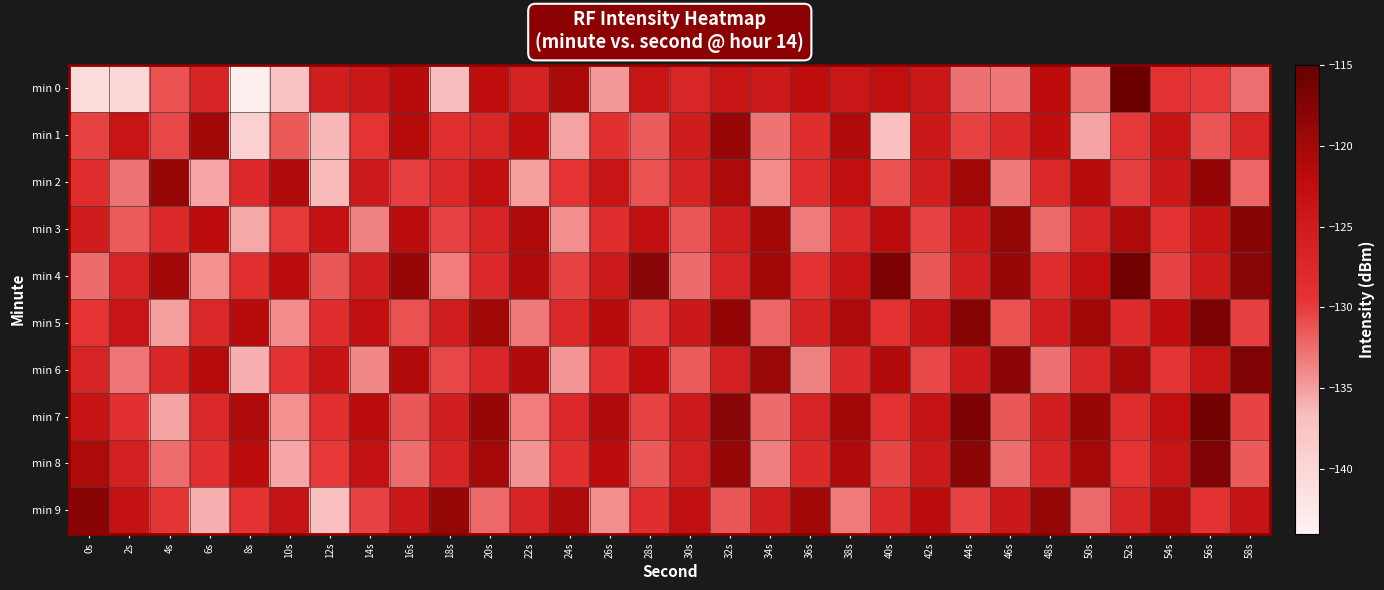

Reading left to right, list all the values displayed in this chart.

min 0: 0s=-140.7	2s=-140.0	4s=-131.2	6s=-126.8	8s=-143.6	10s=-137.1	12s=-125.5	14s=-124.5	16s=-121.8	18s=-136.6	20s=-122.3	22s=-126.5	24s=-120.6	26s=-134.8	28s=-123.9	30s=-126.9	32s=-123.8	34s=-124.7	36s=-122.3	38s=-124.2	40s=-122.6	42s=-124.3	44s=-132.7	46s=-133.0	48s=-122.2	50s=-133.0	52s=-115.4	54s=-129.1	56s=-129.8	58s=-132.6
min 1: 0s=-130.3	2s=-123.8	4s=-130.6	6s=-119.9	8s=-139.1	10s=-131.5	12s=-136.4	14s=-129.5	16s=-121.6	18s=-128.8	20s=-127.3	22s=-122.5	24s=-135.2	26s=-128.9	28s=-131.7	30s=-125.3	32s=-119.0	34s=-132.8	36s=-128.5	38s=-121.1	40s=-136.9	42s=-124.6	44s=-130.2	46s=-127.9	48s=-122.6	50s=-135.2	52s=-129.9	54s=-123.6	56s=-131.2	58s=-126.9
min 2: 0s=-128.5	2s=-132.8	4s=-119.1	6s=-135.5	8s=-127.8	10s=-121.1	12s=-136.5	14s=-124.8	16s=-130.1	18s=-127.5	20s=-122.8	22s=-135.1	24s=-129.5	26s=-123.8	28s=-131.1	30s=-126.5	32s=-120.8	34s=-134.1	36s=-128.5	38s=-122.8	40s=-131.1	42s=-125.5	44s=-119.8	46s=-133.1	48s=-127.5	50s=-121.8	52s=-130.1	54s=-124.5	56s=-118.8	58s=-132.1
min 3: 0s=-125.2	2s=-131.6	4s=-127.9	6s=-122.2	8s=-135.6	10s=-129.9	12s=-123.2	14s=-133.6	16s=-121.9	18s=-130.2	20s=-126.6	22s=-120.9	24s=-134.2	26s=-128.6	28s=-122.9	30s=-131.2	32s=-125.6	34s=-119.9	36s=-133.2	38s=-127.6	40s=-121.9	42s=-130.2	44s=-124.6	46s=-118.9	48s=-132.2	50s=-126.6	52s=-120.9	54s=-129.2	56s=-123.6	58s=-117.9
min 4: 0s=-132.3	2s=-126.7	4s=-120.0	6s=-134.3	8s=-128.7	10s=-122.0	12s=-131.3	14s=-125.7	16s=-119.0	18s=-133.3	20s=-127.7	22s=-121.0	24s=-130.3	26s=-124.7	28s=-118.0	30s=-132.3	32s=-126.7	34s=-120.0	36s=-129.3	38s=-123.7	40s=-117.0	42s=-131.3	44s=-125.7	46s=-119.0	48s=-128.3	50s=-122.7	52s=-116.0	54s=-130.3	56s=-124.7	58s=-118.0
min 5: 0s=-129.5	2s=-123.8	4s=-135.1	6s=-127.5	8s=-121.8	10s=-134.1	12s=-128.5	14s=-122.8	16s=-131.1	18s=-125.5	20s=-119.8	22s=-133.1	24s=-127.5	26s=-121.8	28s=-130.1	30s=-124.5	32s=-118.8	34s=-132.1	36s=-126.5	38s=-120.8	40s=-129.1	42s=-123.5	44s=-117.8	46s=-131.1	48s=-125.5	50s=-119.8	52s=-128.1	54s=-122.5	56s=-116.8	58s=-130.1
min 6: 0s=-126.6	2s=-132.9	4s=-127.2	6s=-121.6	8s=-135.9	10s=-129.2	12s=-123.6	14s=-133.9	16s=-121.2	18s=-130.6	20s=-126.9	22s=-121.2	24s=-134.6	26s=-128.9	28s=-122.2	30s=-131.6	32s=-125.9	34s=-119.2	36s=-133.6	38s=-127.9	40s=-121.2	42s=-130.6	44s=-124.9	46s=-118.2	48s=-132.6	50s=-126.9	52s=-120.2	54s=-129.6	56s=-123.9	58s=-117.2
min 7: 0s=-123.7	2s=-129.0	4s=-135.3	6s=-127.7	8s=-121.0	10s=-134.3	12s=-128.7	14s=-122.0	16s=-131.3	18s=-125.7	20s=-119.0	22s=-133.3	24s=-127.7	26s=-121.0	28s=-130.3	30s=-124.7	32s=-118.0	34s=-132.3	36s=-126.7	38s=-120.0	40s=-129.3	42s=-123.7	44s=-117.0	46s=-131.3	48s=-125.7	50s=-119.0	52s=-128.3	54s=-122.7	56s=-116.0	58s=-130.3
min 8: 0s=-120.8	2s=-126.1	4s=-132.5	6s=-128.8	8s=-122.1	10s=-135.5	12s=-129.8	14s=-123.1	16s=-132.5	18s=-126.8	20s=-120.1	22s=-134.5	24s=-128.8	26s=-122.1	28s=-131.5	30s=-125.8	32s=-119.1	34s=-133.5	36s=-127.8	38s=-121.1	40s=-130.5	42s=-124.8	44s=-118.1	46s=-132.5	48s=-126.8	50s=-120.1	52s=-129.5	54s=-123.8	56s=-117.1	58s=-131.5
min 9: 0s=-117.9	2s=-123.2	4s=-129.6	6s=-135.9	8s=-129.2	10s=-123.6	12s=-136.9	14s=-130.2	16s=-124.6	18s=-118.9	20s=-132.2	22s=-126.6	24s=-120.9	26s=-134.2	28s=-128.6	30s=-122.9	32s=-131.2	34s=-125.6	36s=-119.9	38s=-133.2	40s=-127.6	42s=-121.9	44s=-130.2	46s=-124.6	48s=-118.9	50s=-132.2	52s=-126.6	54s=-120.9	56s=-129.2	58s=-123.6